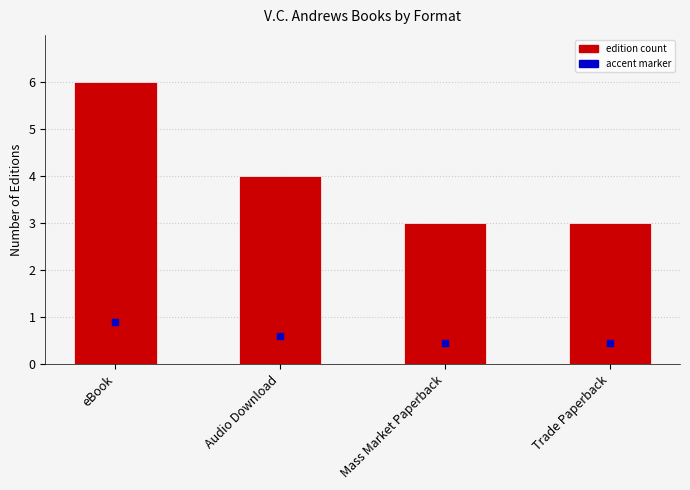

What is the maximum value shown in the chart?

6